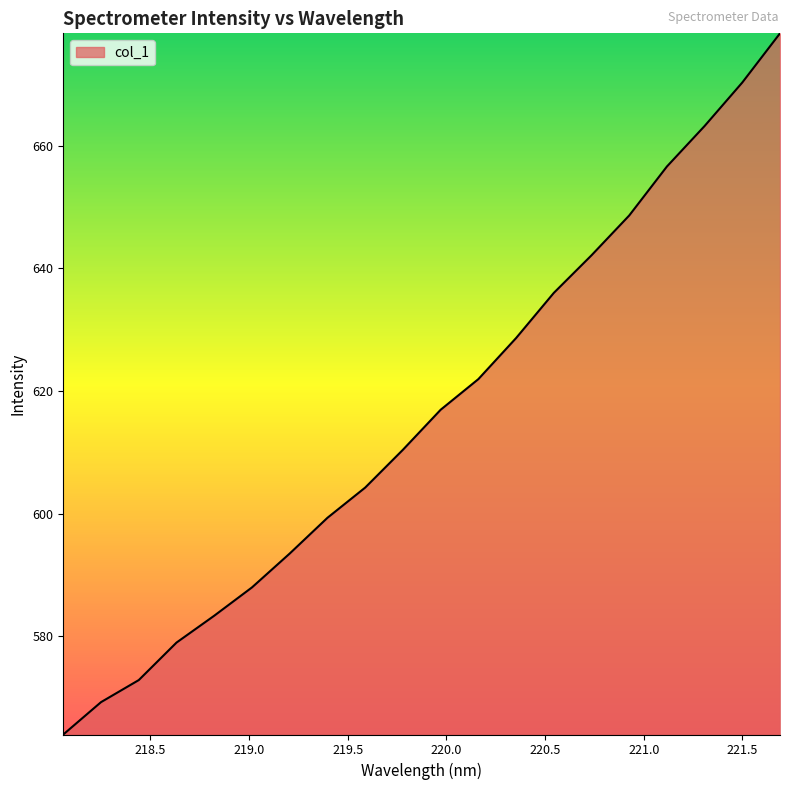

What is the sum of all values?

12326.5